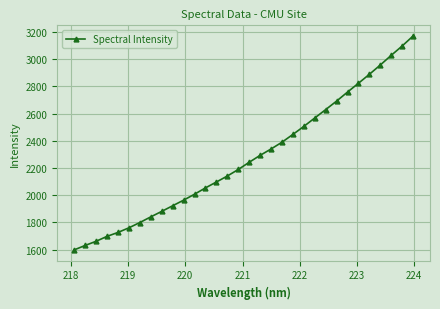

Count the number of values greater than 2242.

16